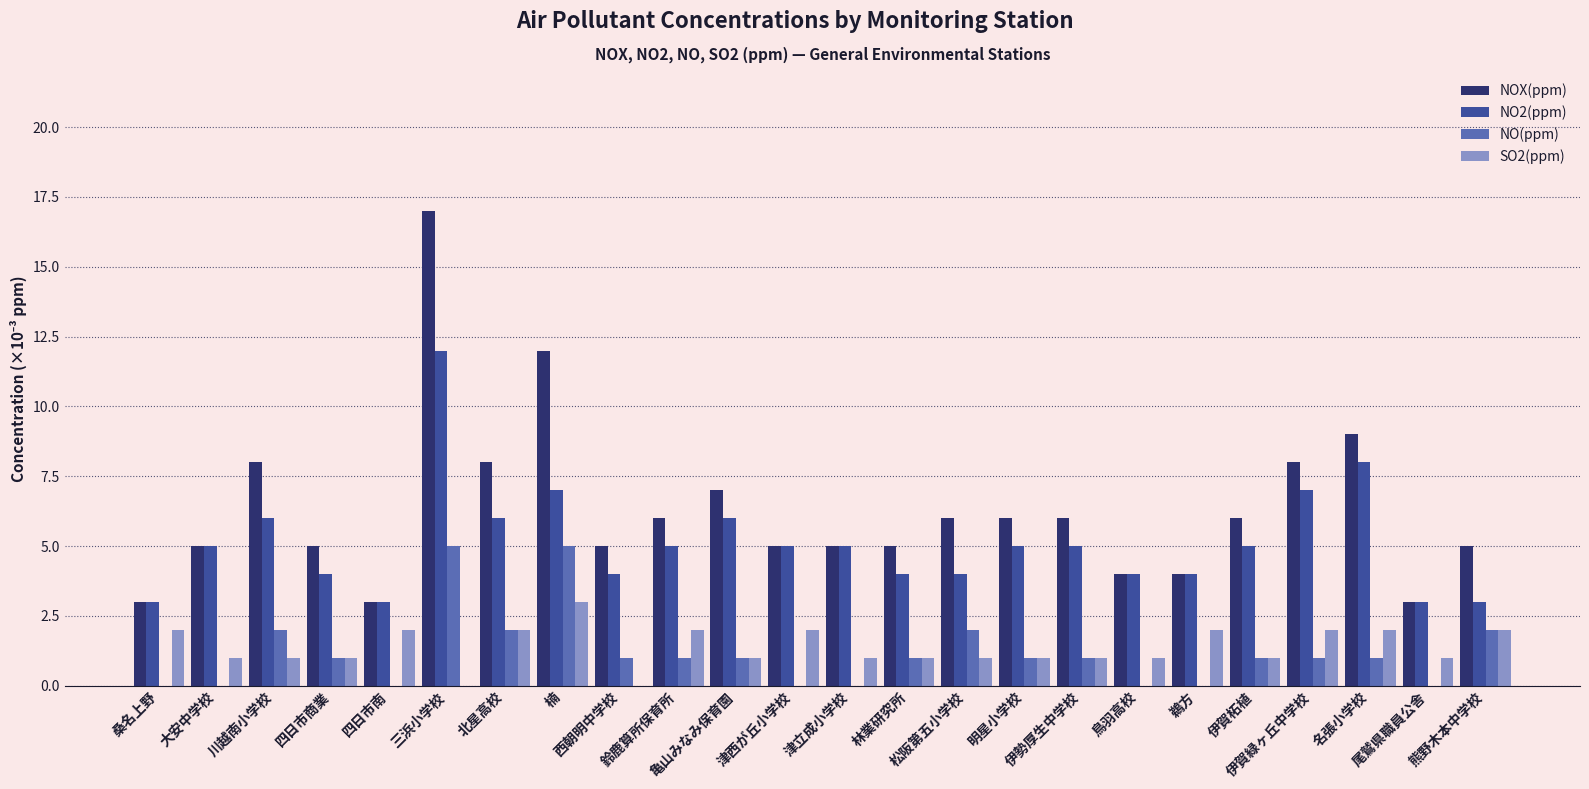

The SO2(ppm) series shows 0.0 at 熊野木本中学校. True or false?

False